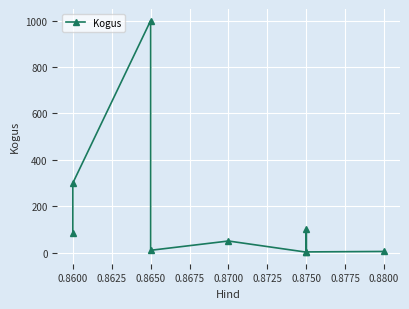

What is the average value?

173